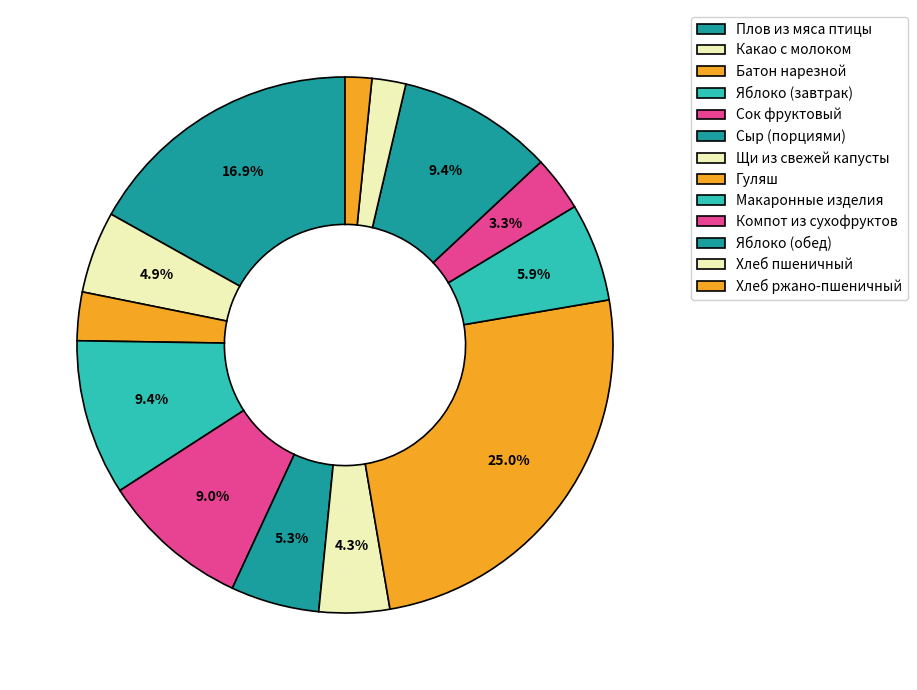

Is the sum of Яблоко (завтрак) and Плов из мяса птицы greater than half?

No